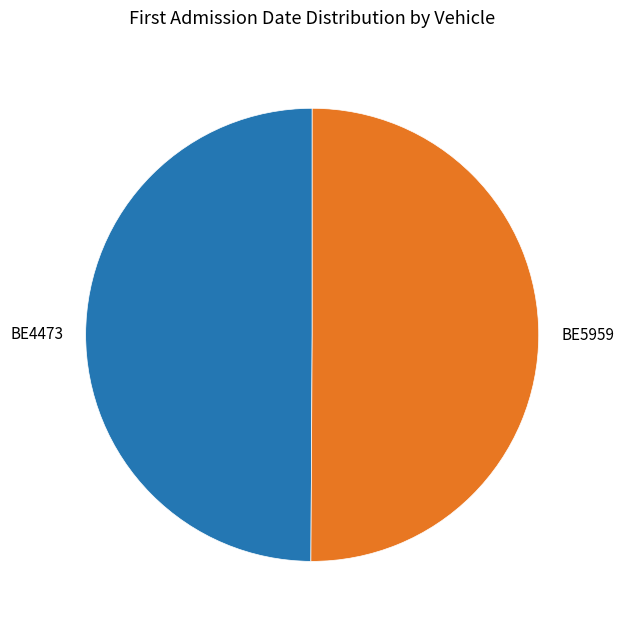

Is it true that BE5959 is 50% of the pie?

True